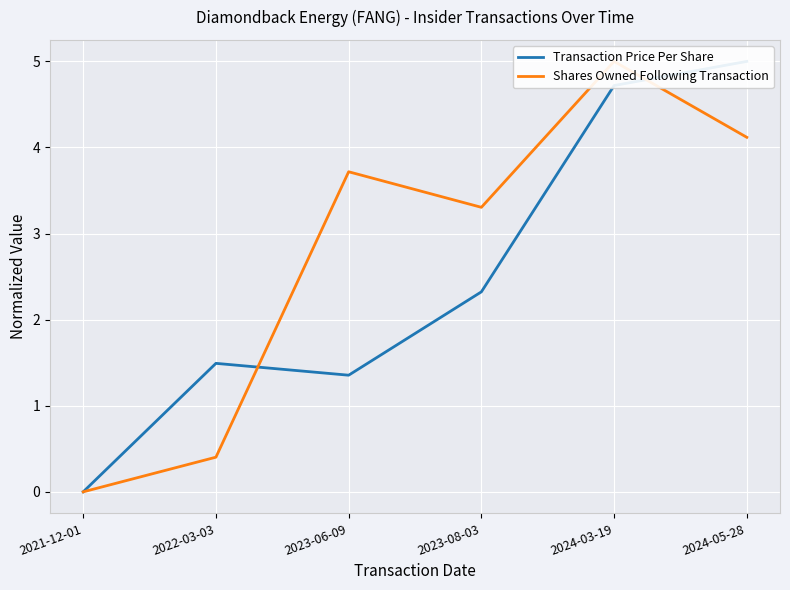

Which series changed the most between 2023-08-03 and 2024-03-19?

Transaction Price Per Share